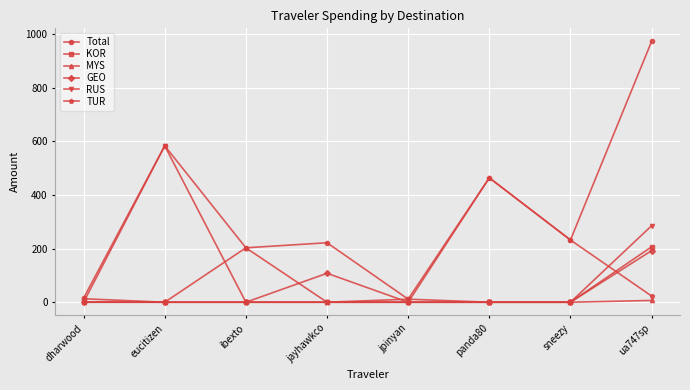

At how many categories does at least one series exceed 371?

3